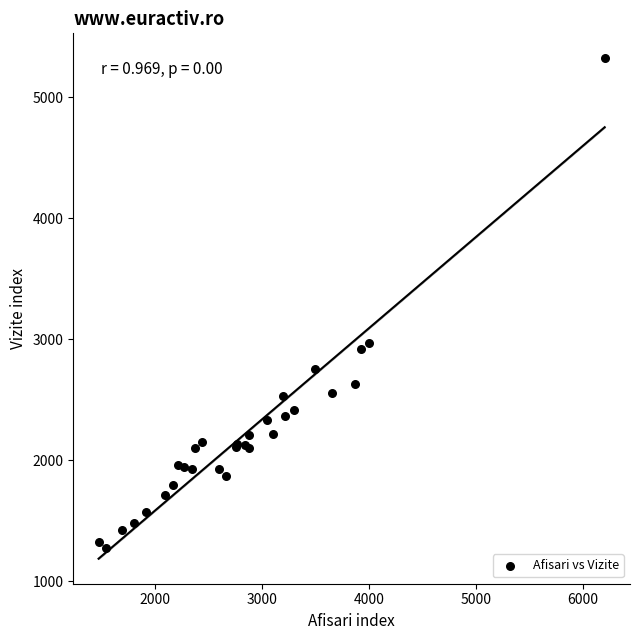

What Y value in the scatter plot is closest to 3297?

2972